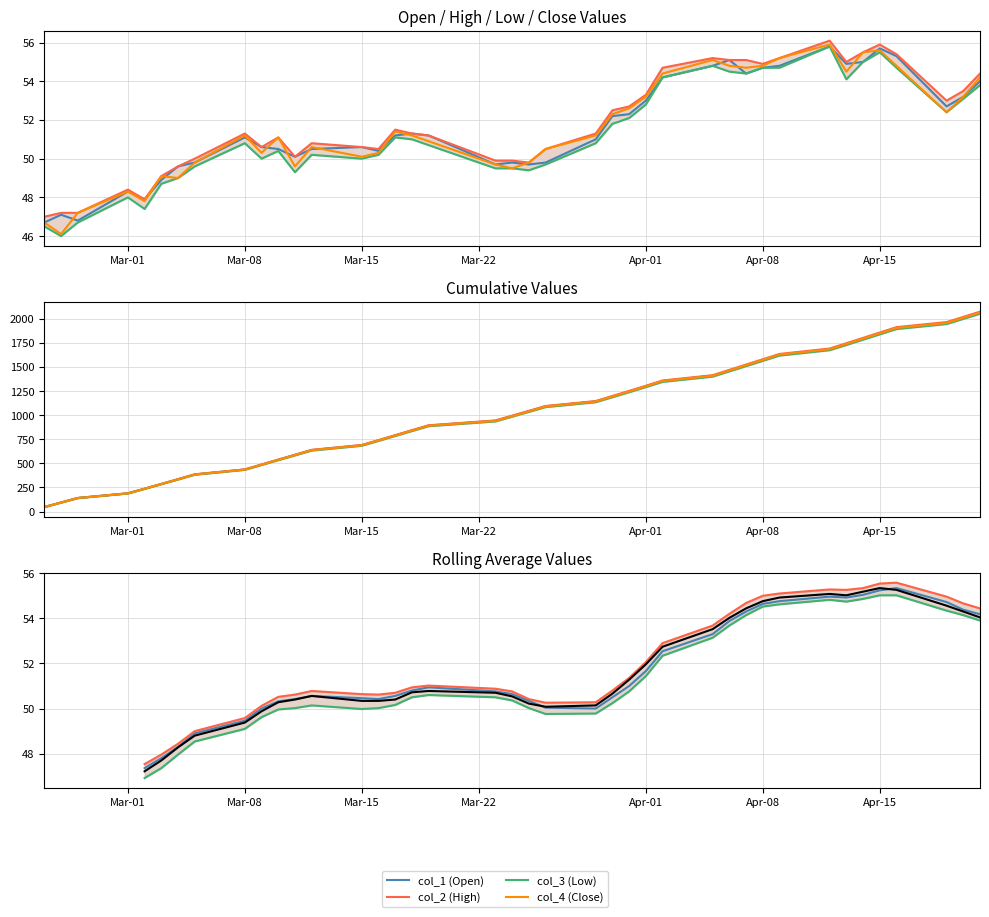

True or false: col_2 has a value of 17.2 at 32.

False